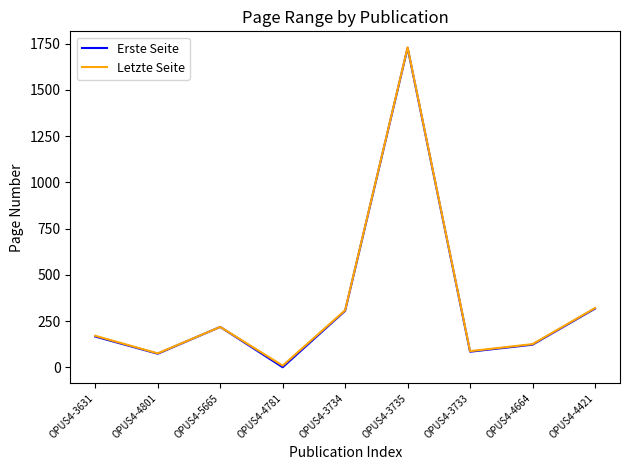

At which category does the chart reach its peak across all series?

OPUS4-3735